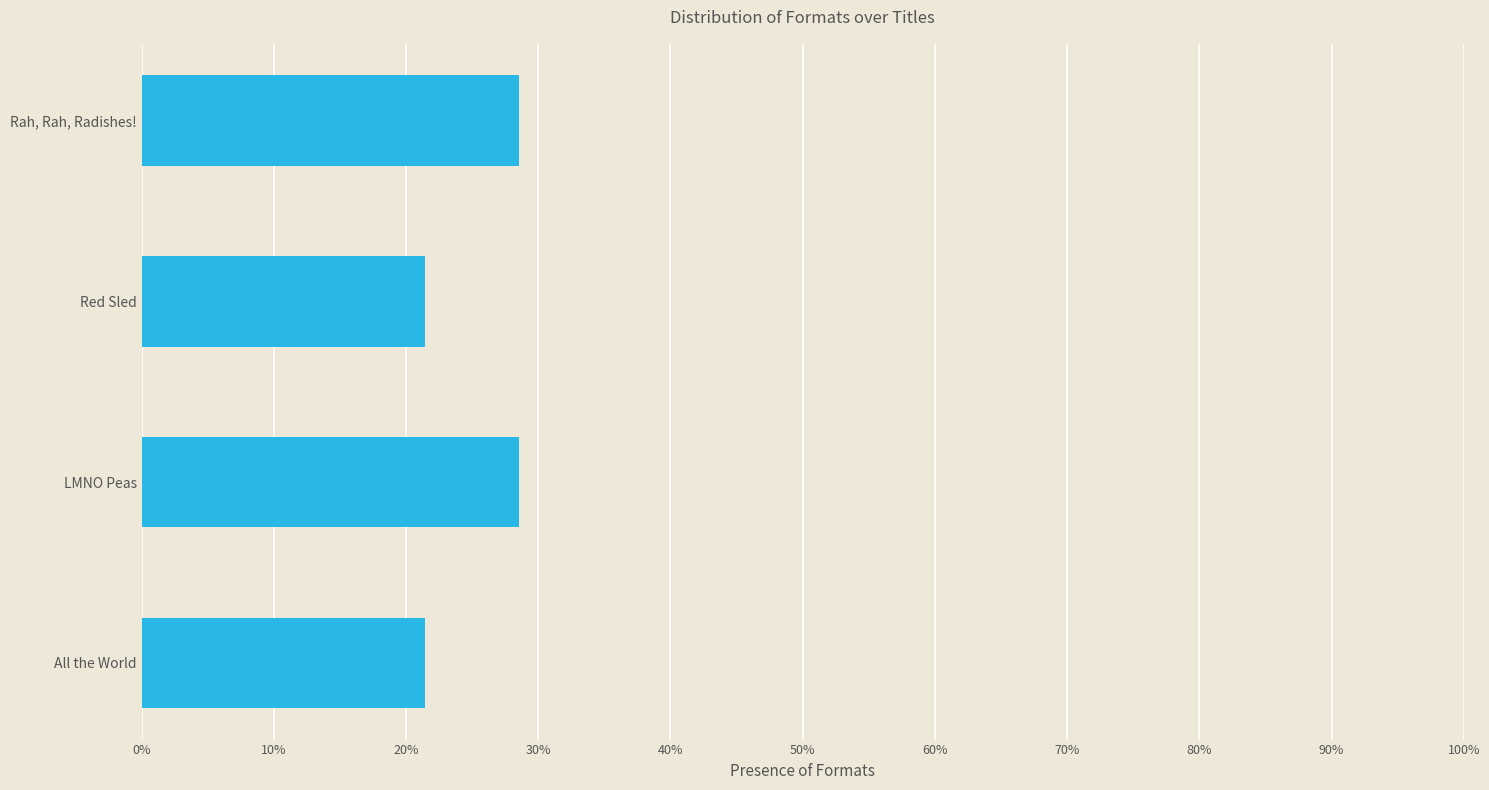

What is the difference between the second highest and minimum values?

7.1